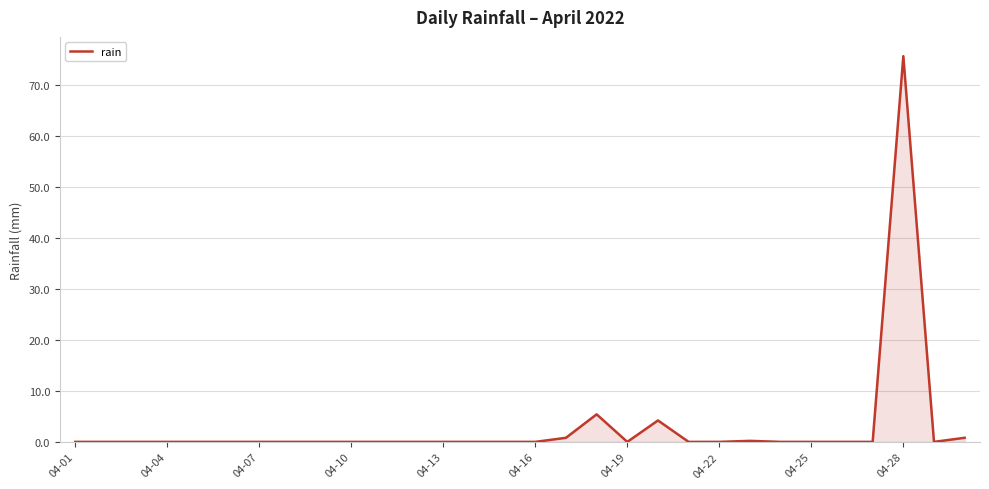

What is the difference between the maximum and minimum values?

75.6